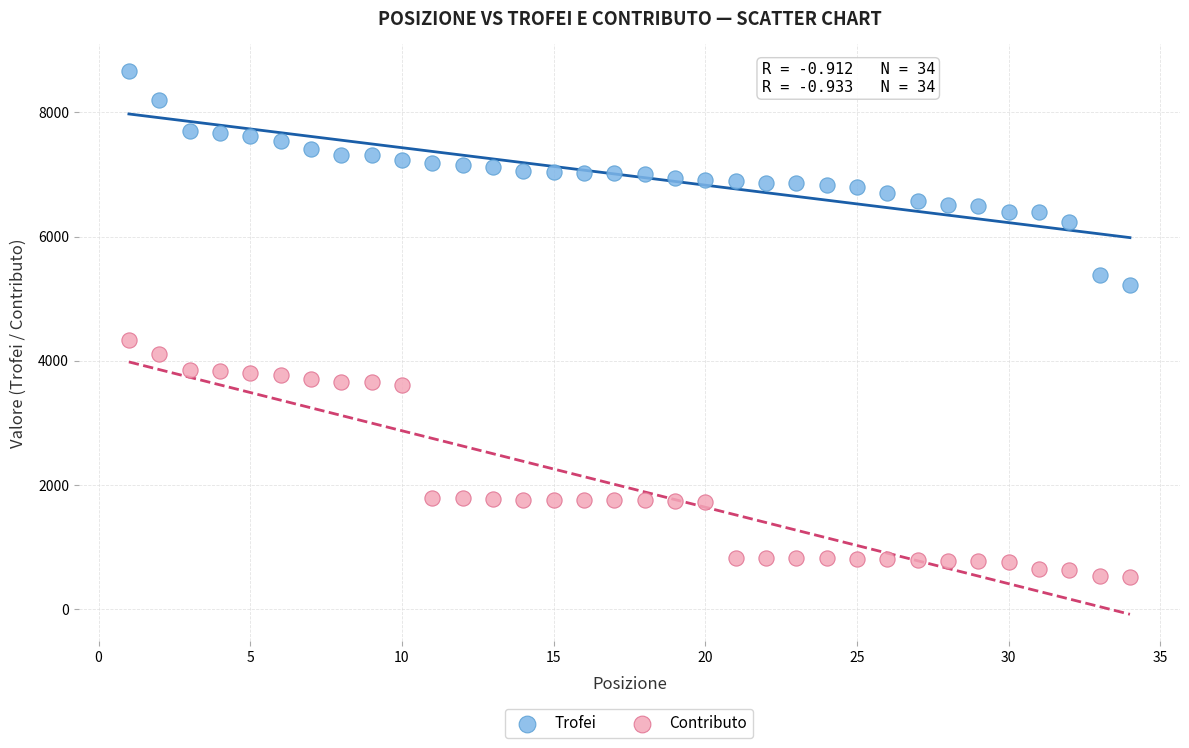

Which series reaches the minimum Y coordinate?

Contributo